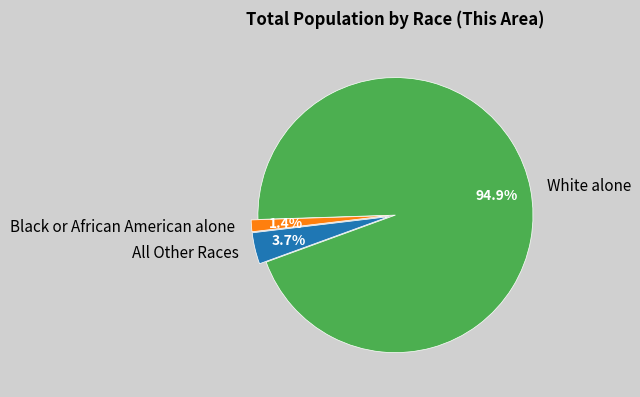

What is the majority slice?

White alone